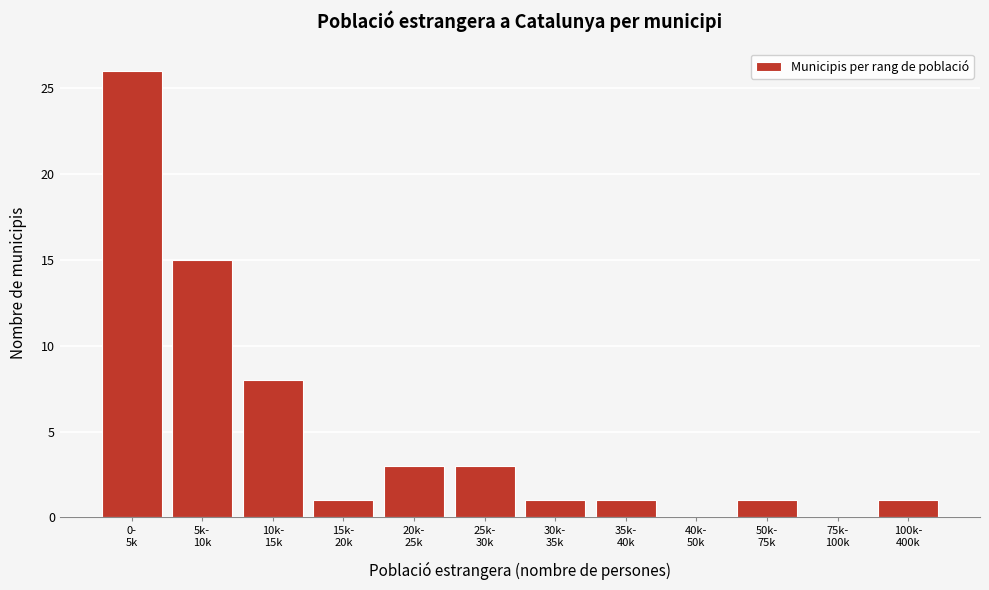

What is the greatest value displayed?

26